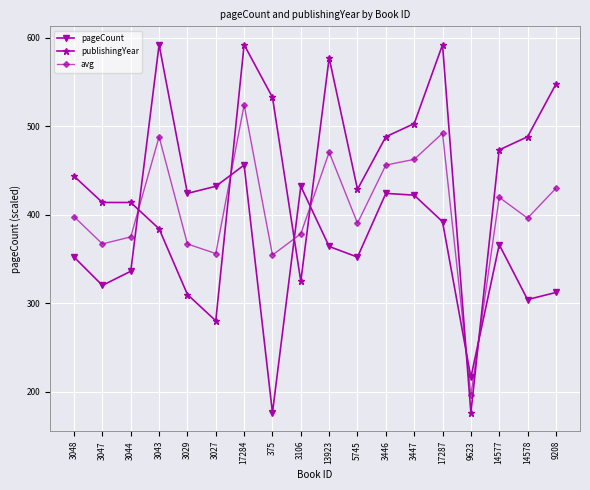

What is the spread (max minus min) of values at 14578?

184.0